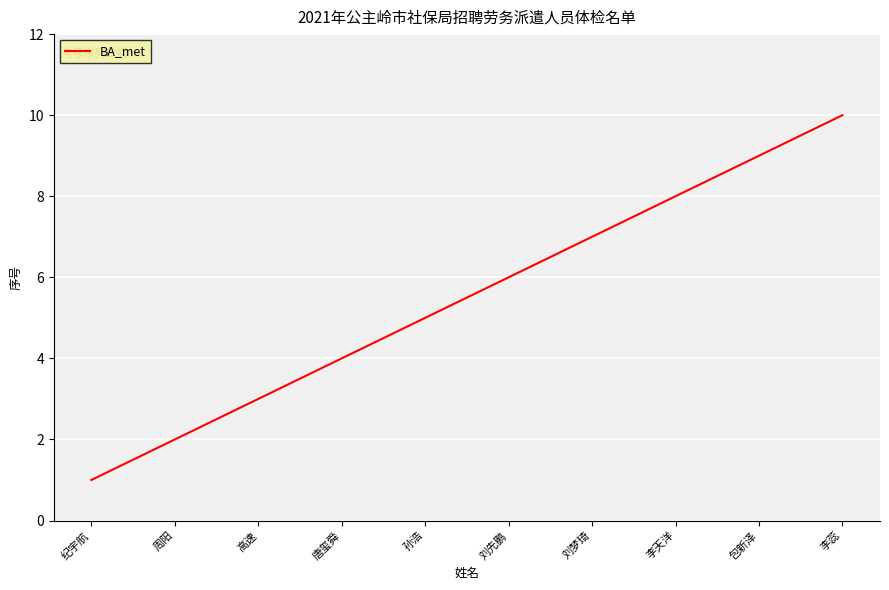

What position from the left is 高速?

3